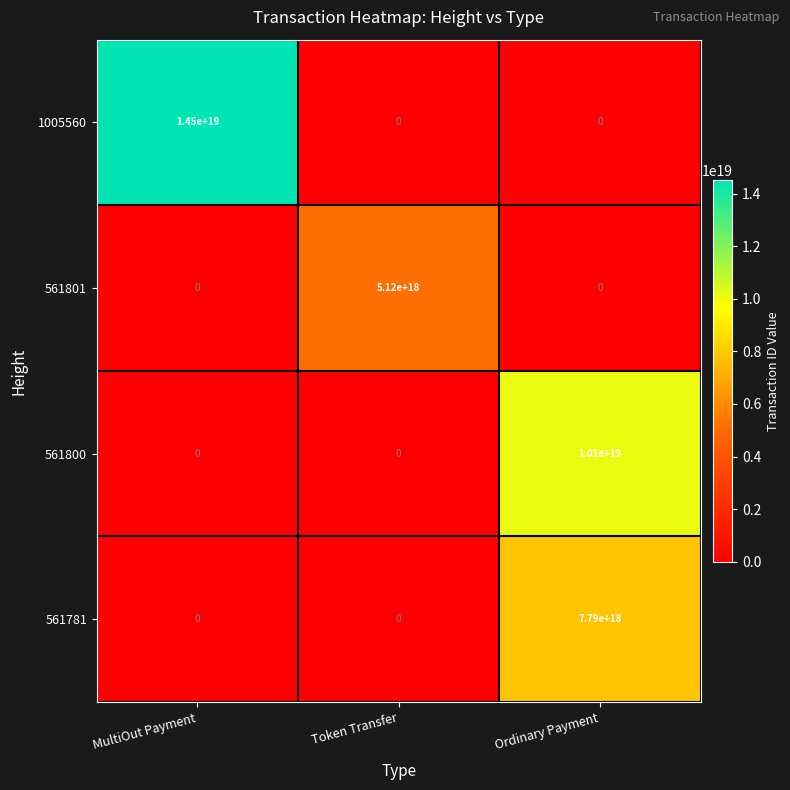

Rank the series by their average value, from highest to lowest.

1005560, 561800, 561781, 561801